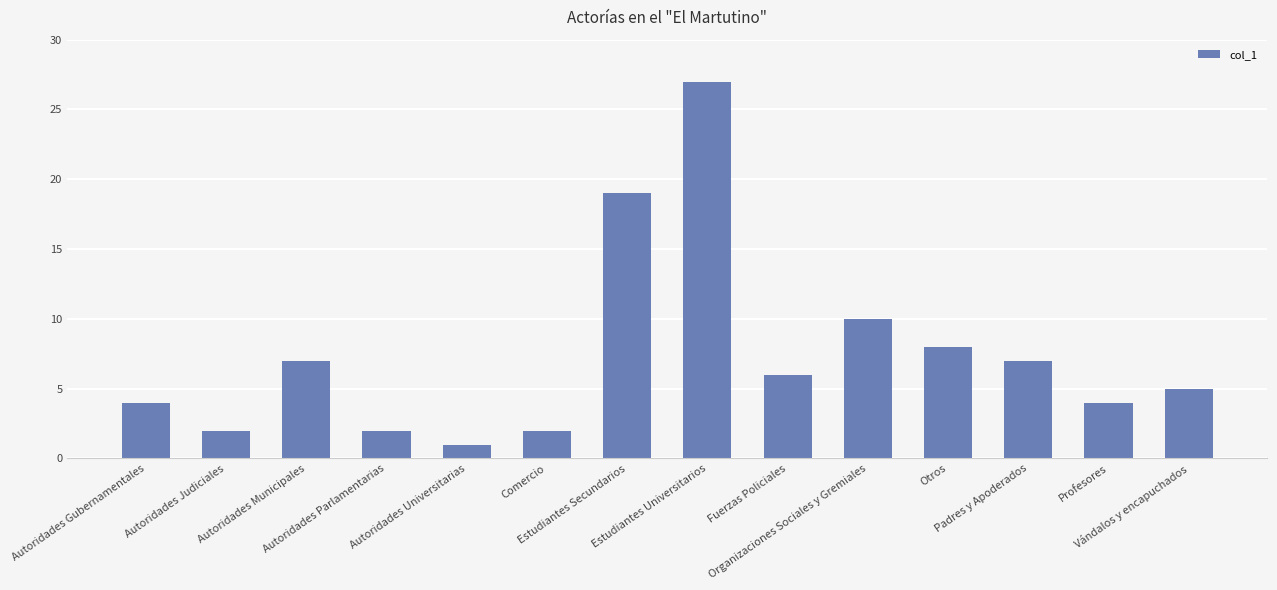

The value at Autoridades Gubernamentales is 4. True or false?

True